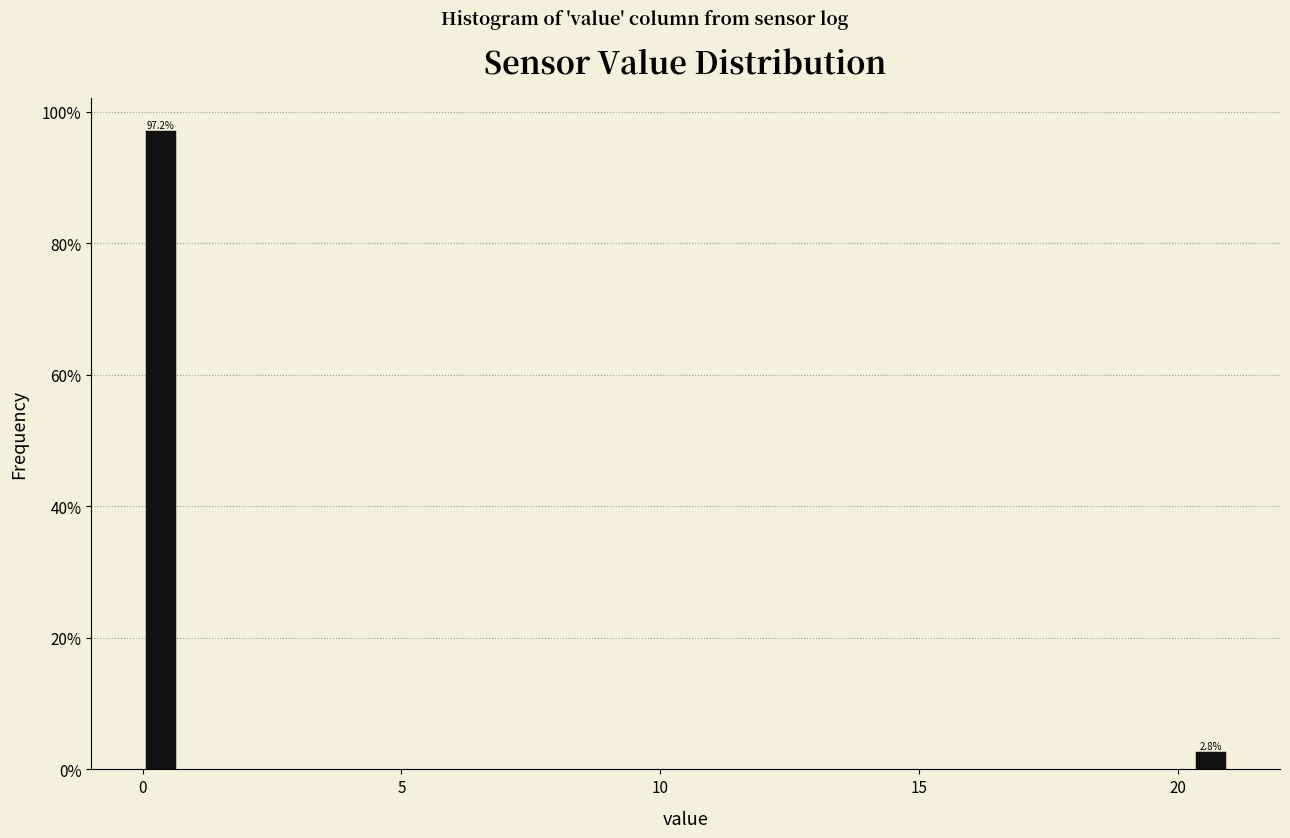

Around what value on the x-axis is the tallest bar? Give the approximate position of its centre, as read against the axis.

0.5